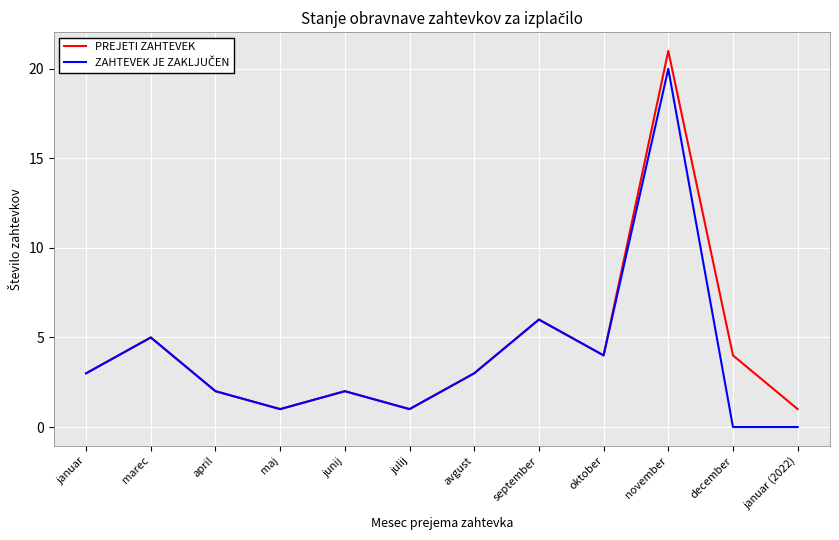

What position from the left is julij?

6